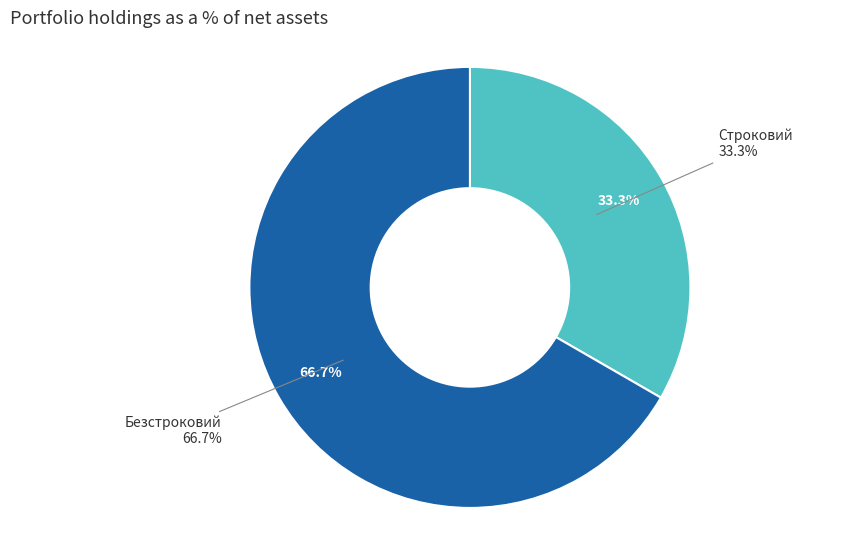

How many slices are in this pie chart?

2